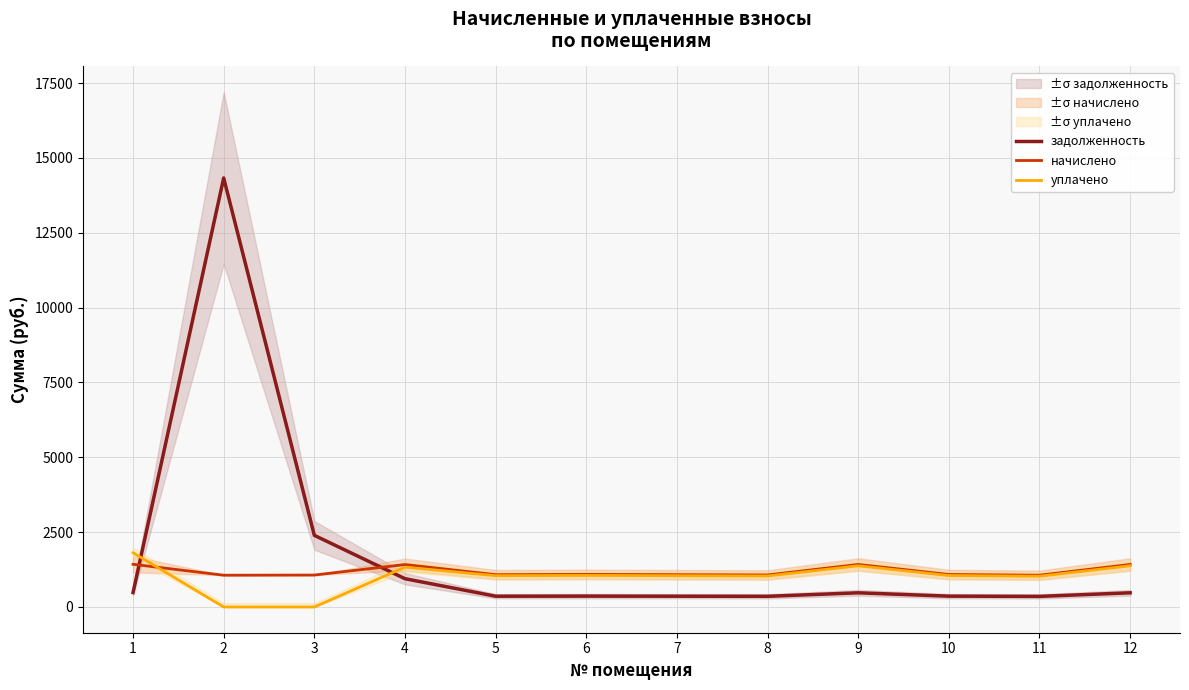

Is it true that уплачено equals 1795.4 at 8?

False